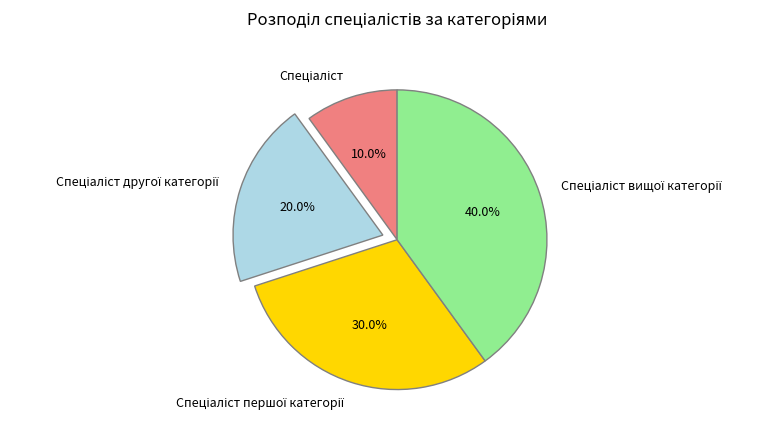

Is there a majority slice in this chart?

No